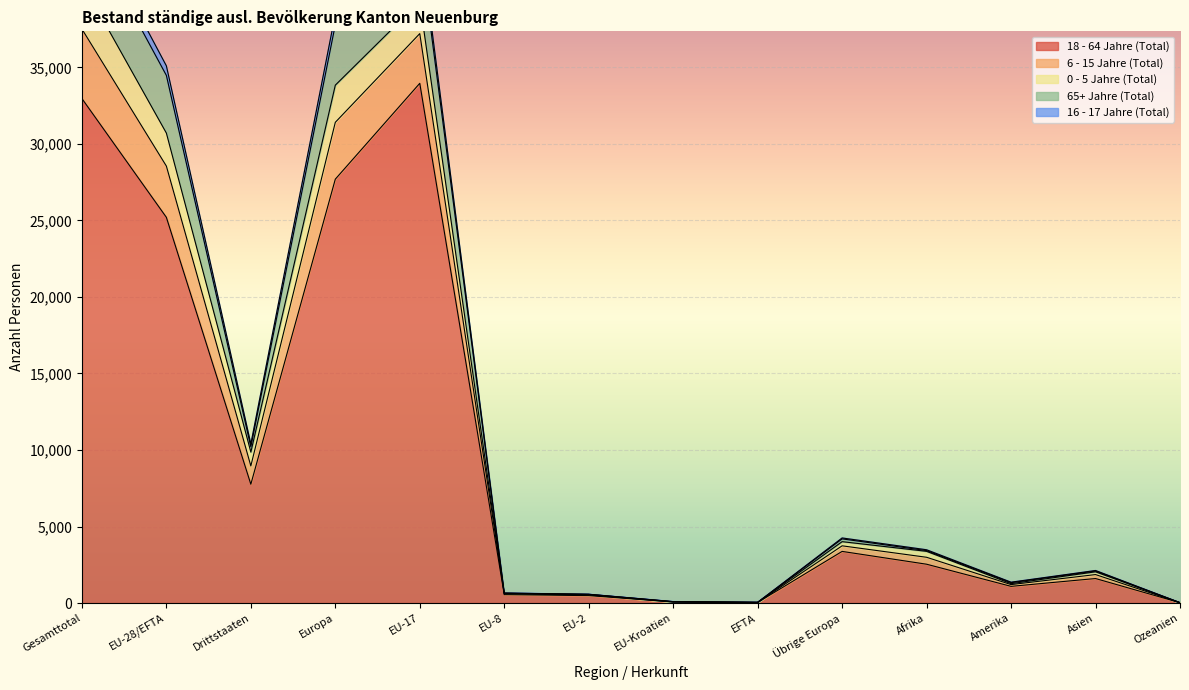

True or false: 0 - 5 Jahre (Total) has a value of 878 at Asien.

False